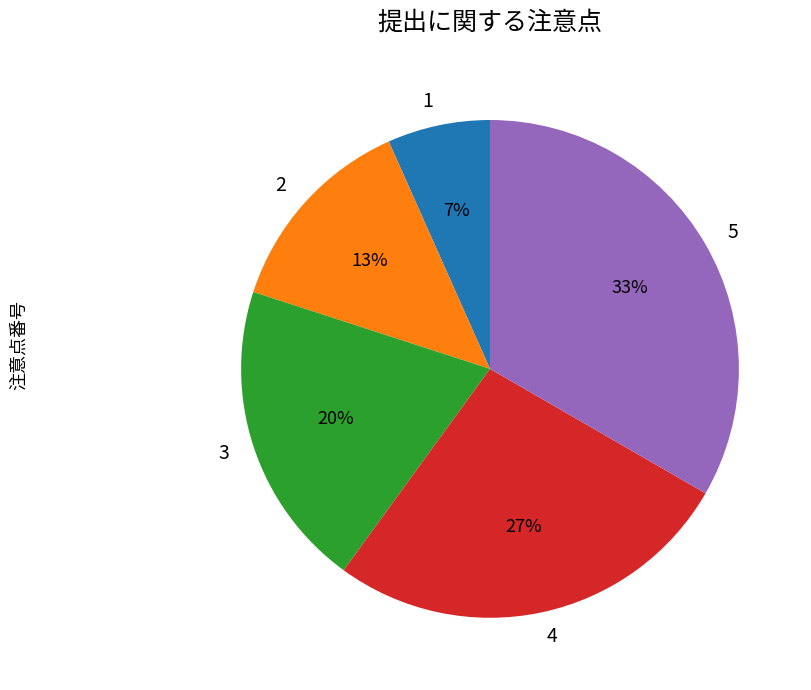

Approximately how many times larger is the value at 3 compared to 2?

1.5